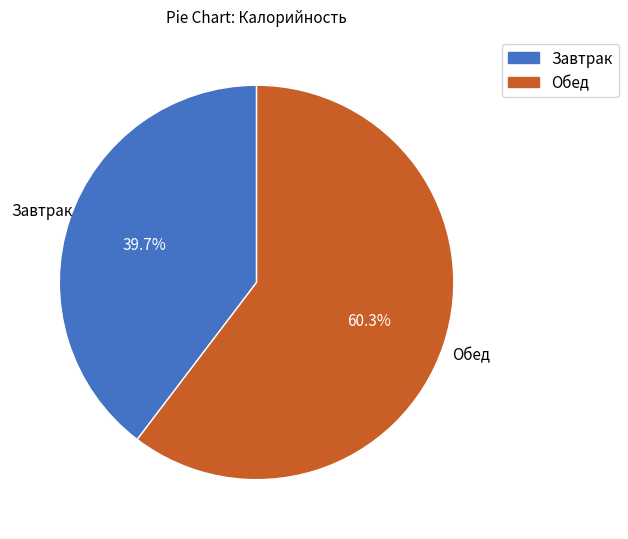

Is Обед the majority of the pie?

Yes